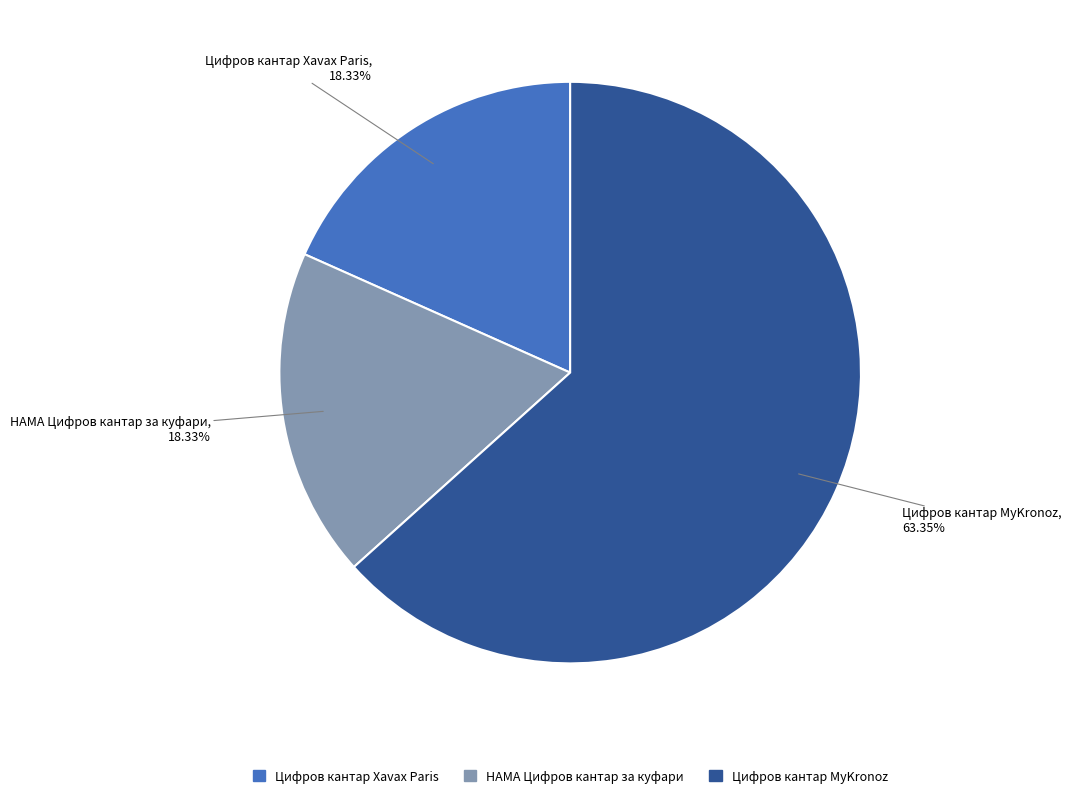

Count the number of slices in the pie.

3